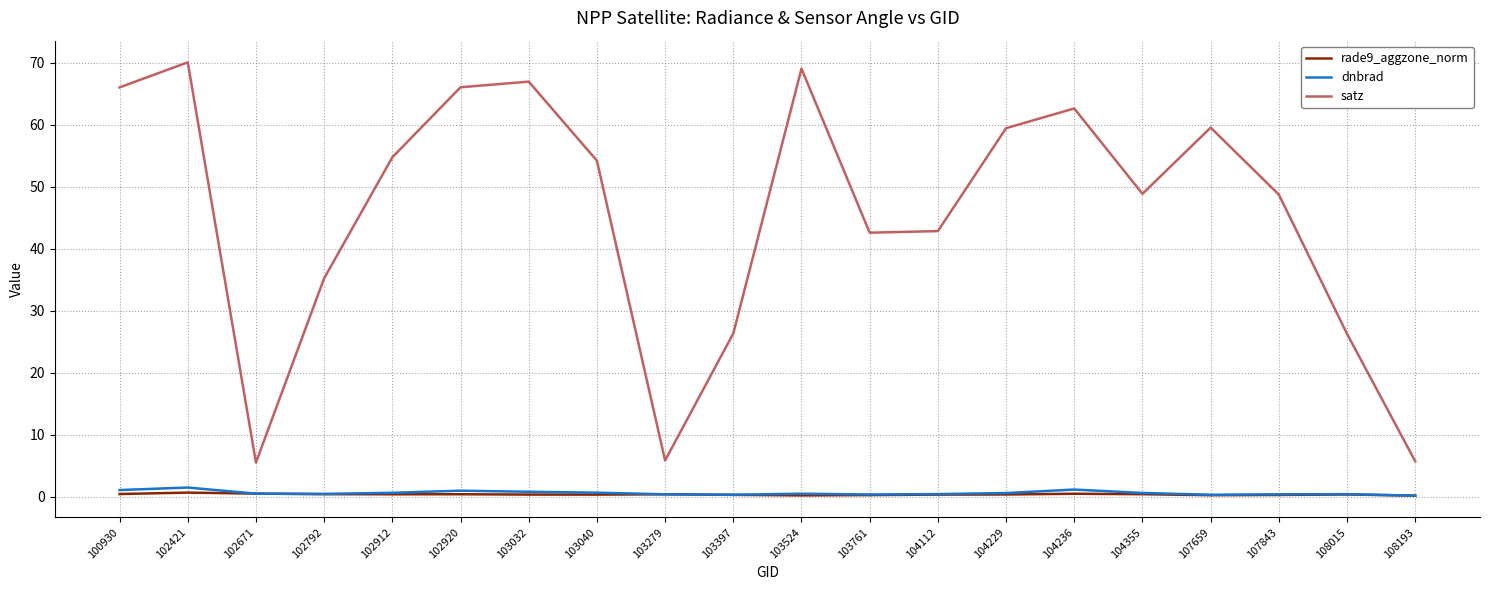

List the series in order of their peak value, lowest first.

rade9_aggzone_norm, dnbrad, satz